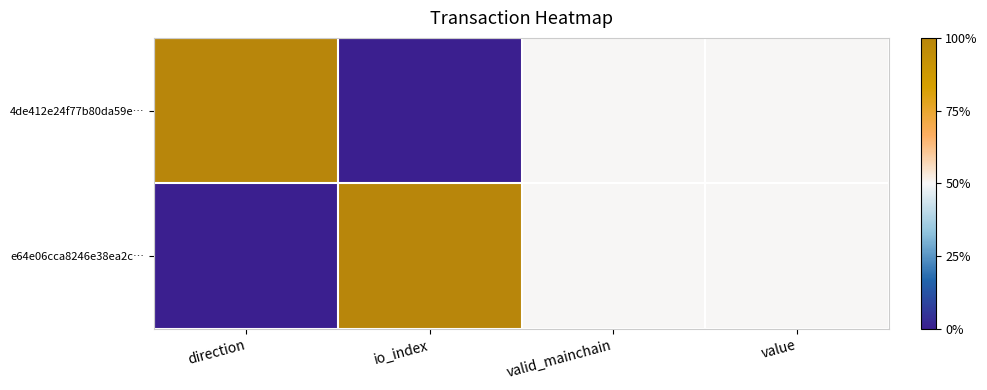

Reading left to right, transcribe all the data shown in this chart.

e64e06cca8246e38ea2c…: direction=0.0	io_index=1.0	valid_mainchain=0.5	value=0.5
4de412e24f77b80da59e…: direction=1.0	io_index=0.0	valid_mainchain=0.5	value=0.5